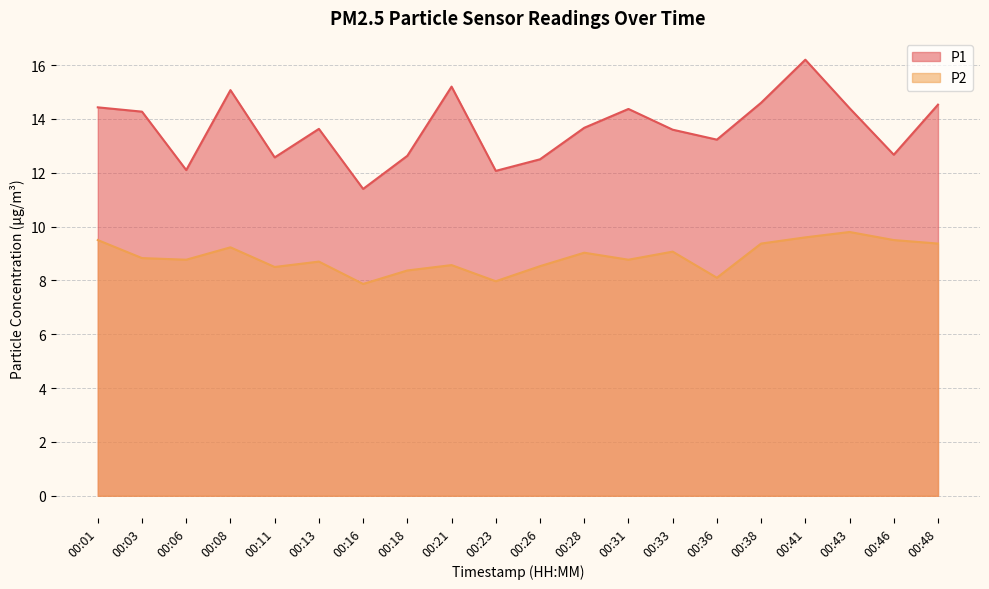

Where is P2 nearest to the value 8?

00:23